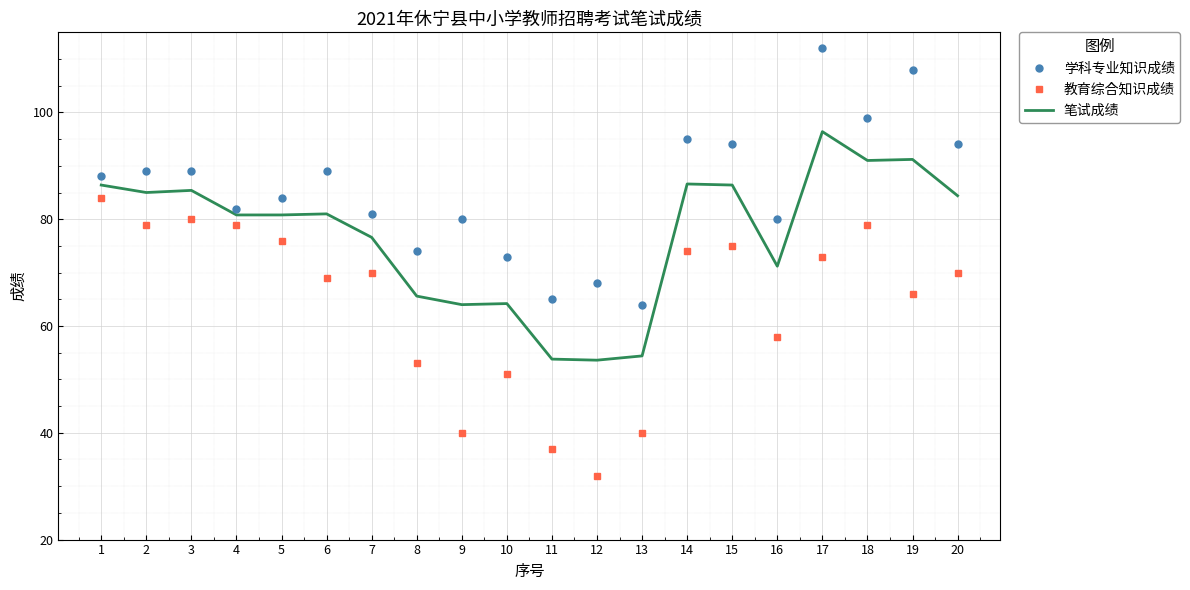

True or false: 学科专业知识成绩 and 笔试成绩 intersect in this chart.

False